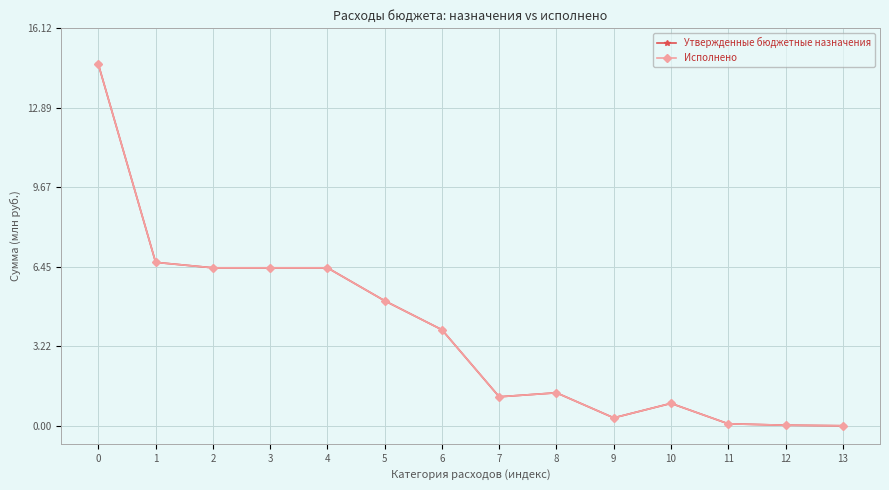

What is the highest value of the Исполнено series?

14.6